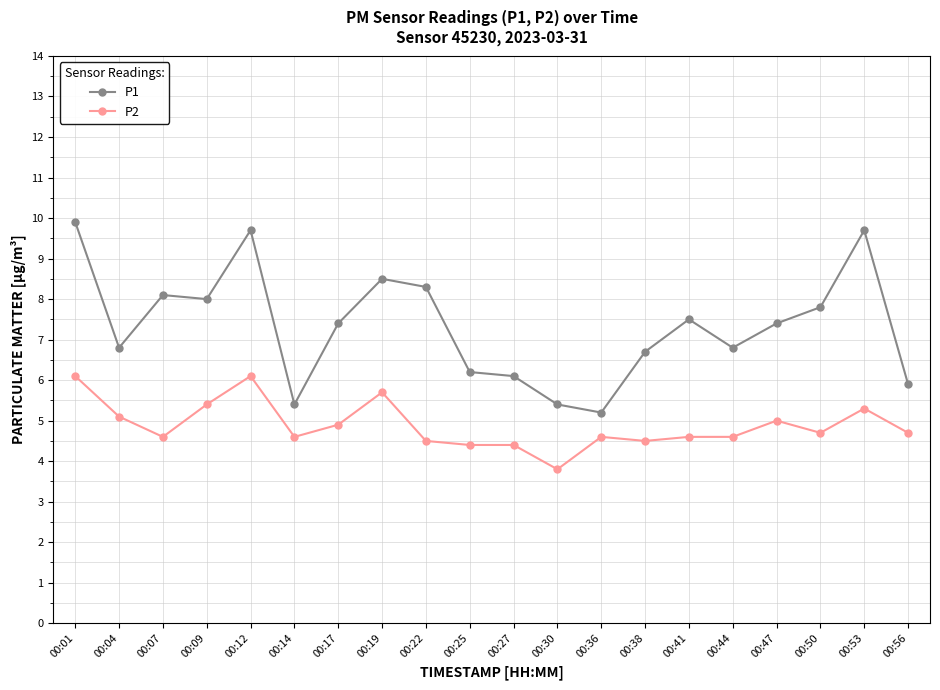

What are all the series names shown in the legend?

P1, P2